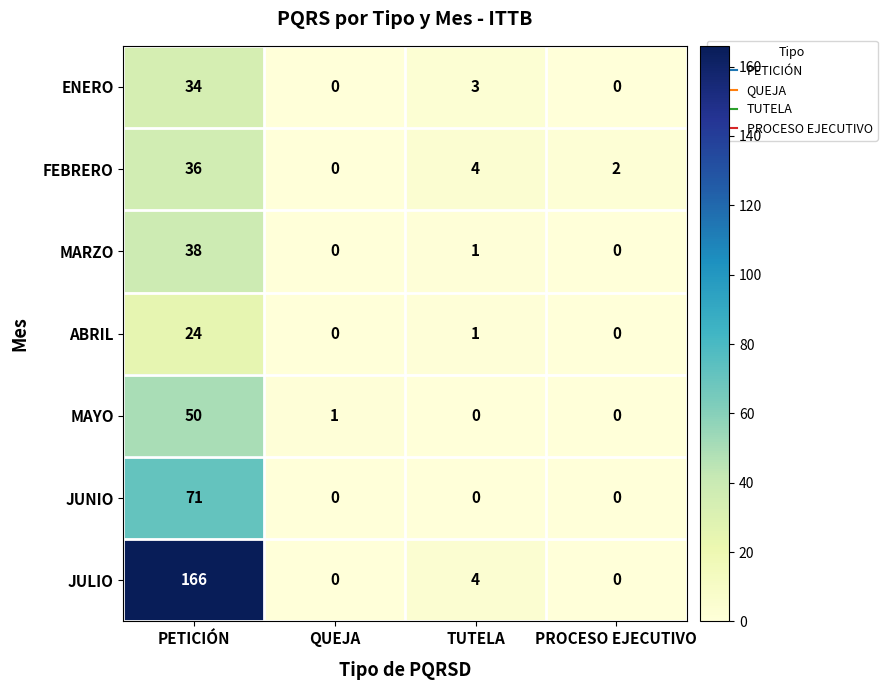

What is the total value across all series at QUEJA?

1